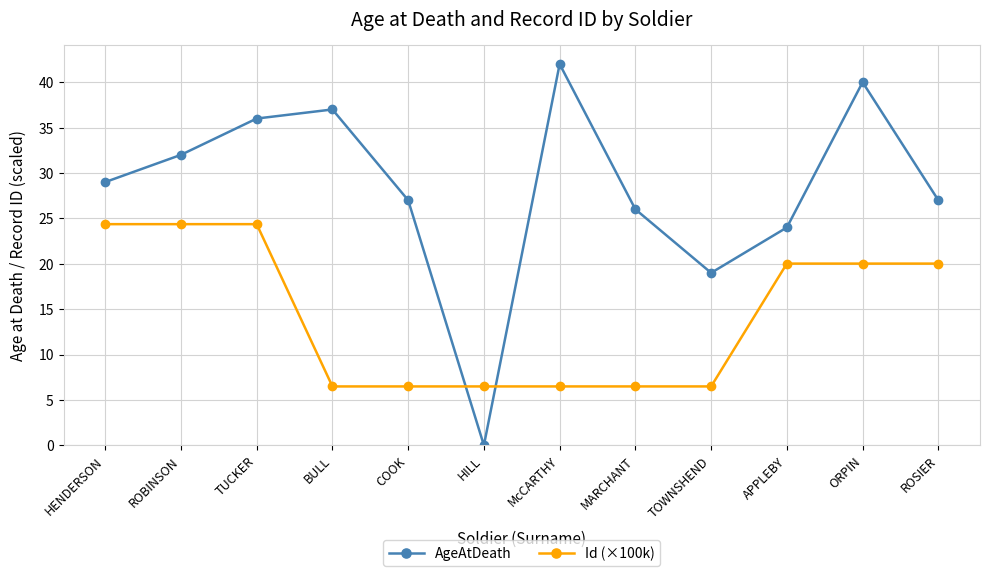

At how many categories does at least one series exceed 23?

10